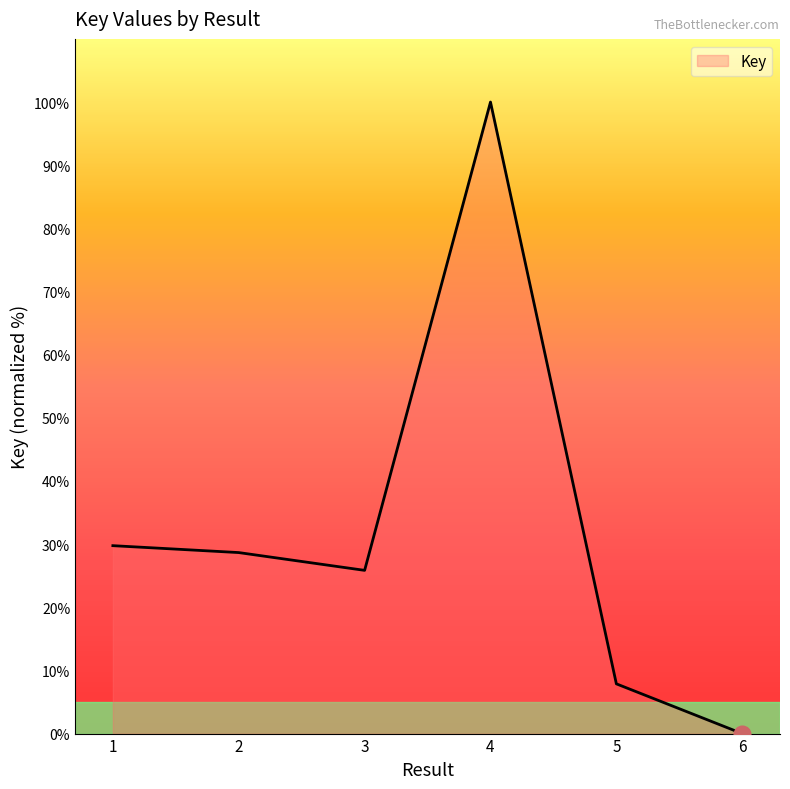

Is it true that the value at 5 is 2.8?

False